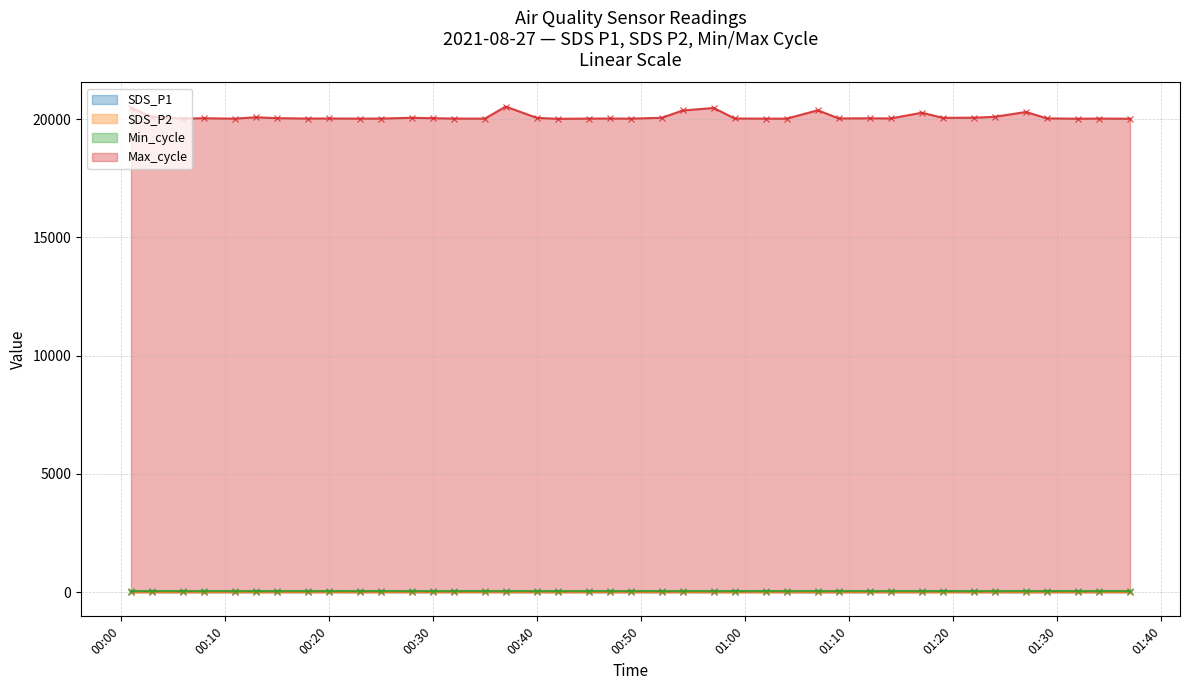

What is the maximum value for SDS_P2?

3.6